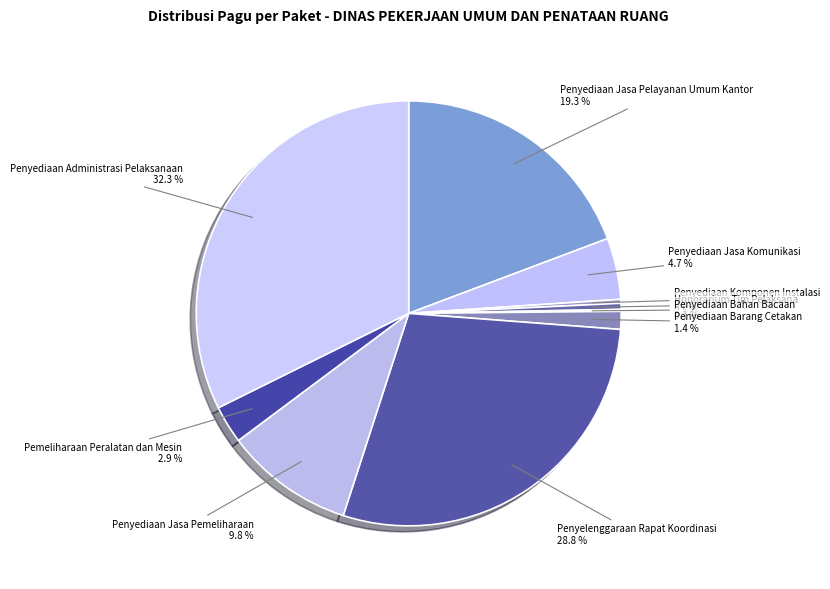

What portion of the pie excludes Penyediaan Jasa Pelayanan Umum Kantor?

80.7%